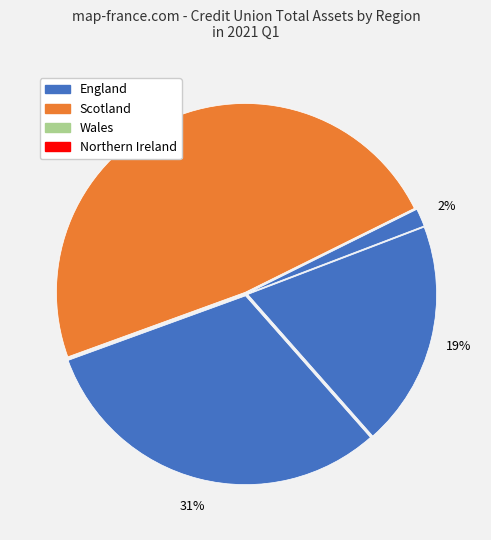

What is the smallest slice in the pie chart?

Wales